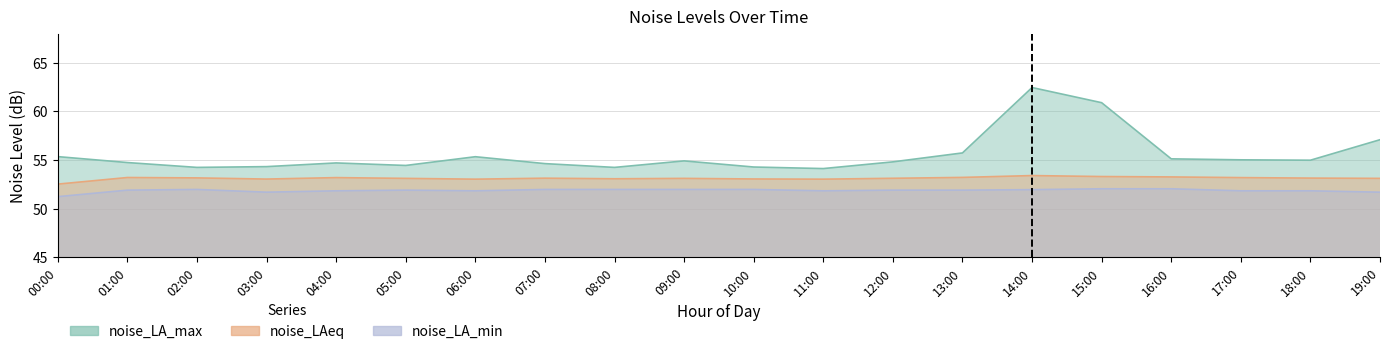

How many categories are shown in the chart?

20